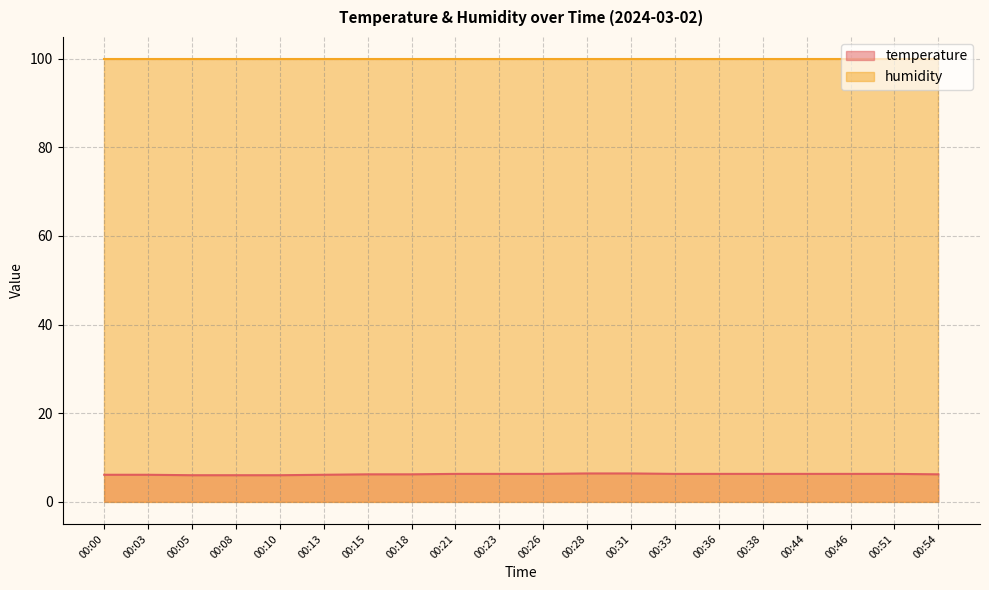

What is the minimum value for humidity?

99.9